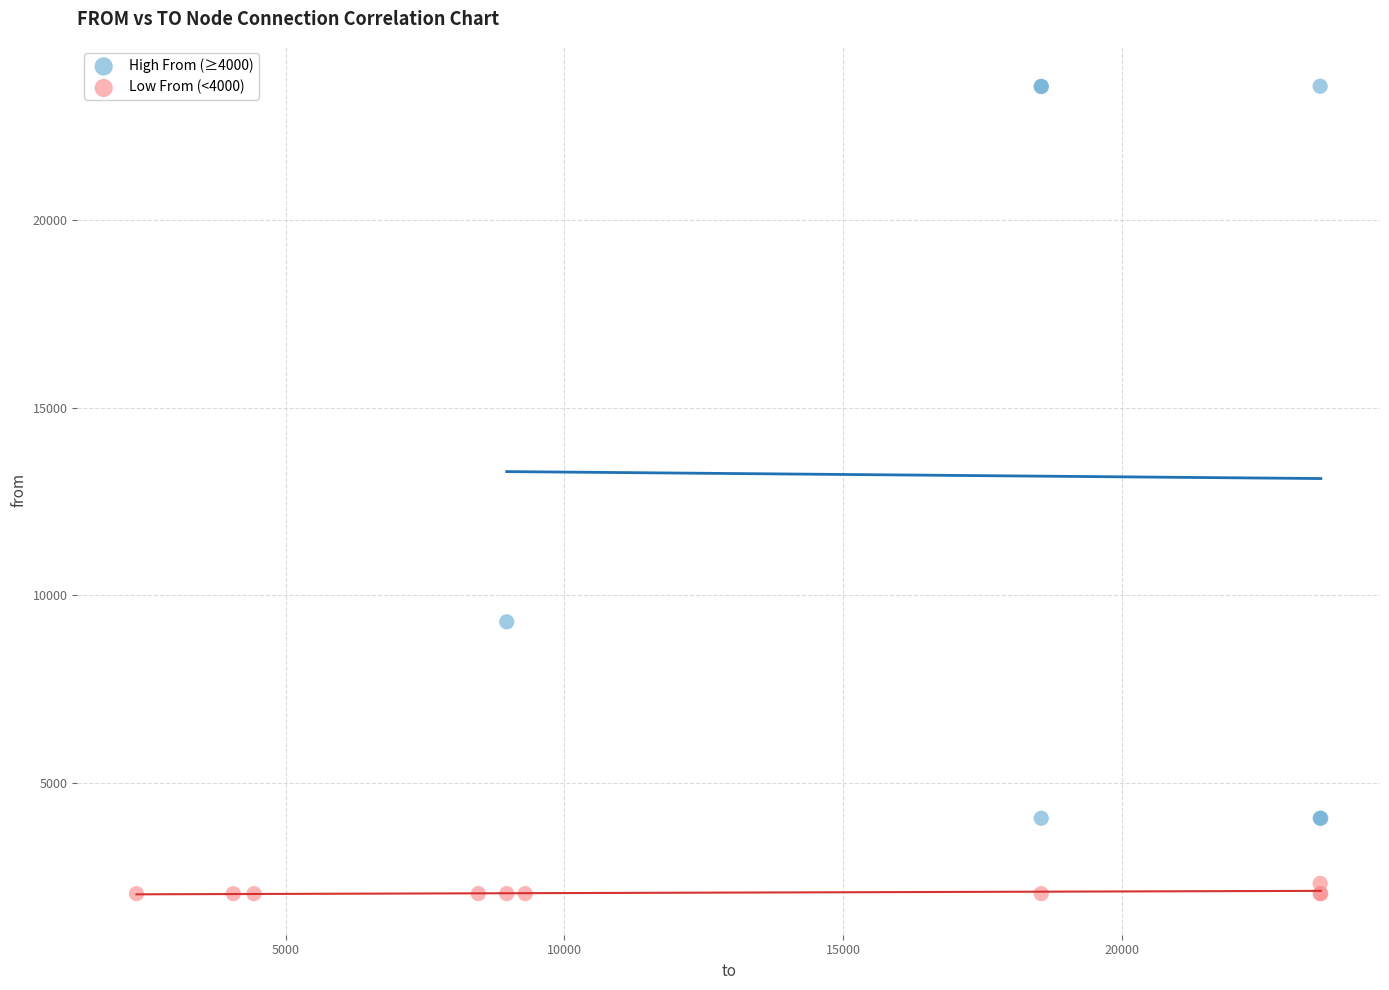

Which series has the largest Y range (max minus min)?

High From (≥4000)